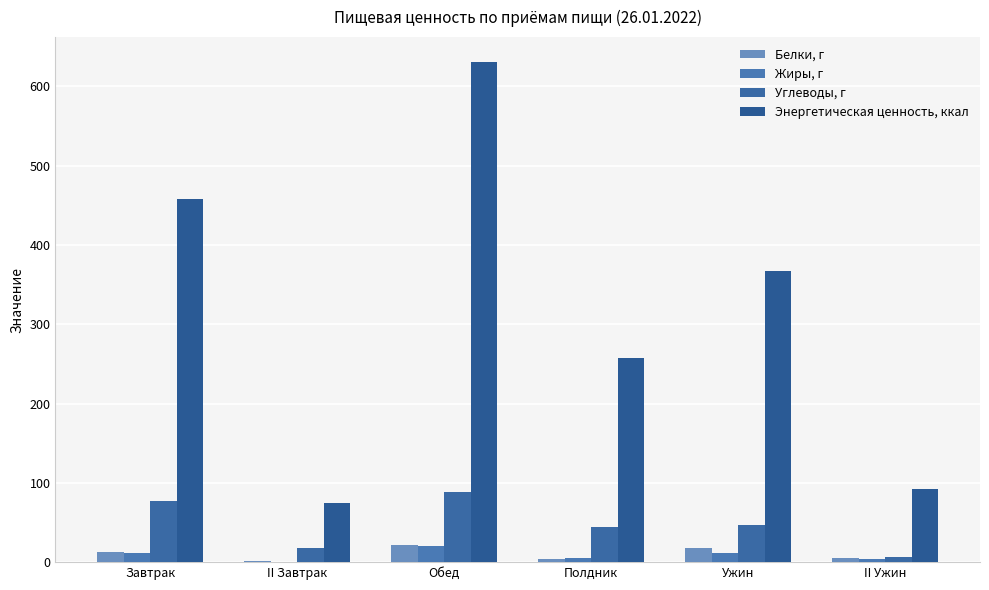

What position from the right is Полдник?

3